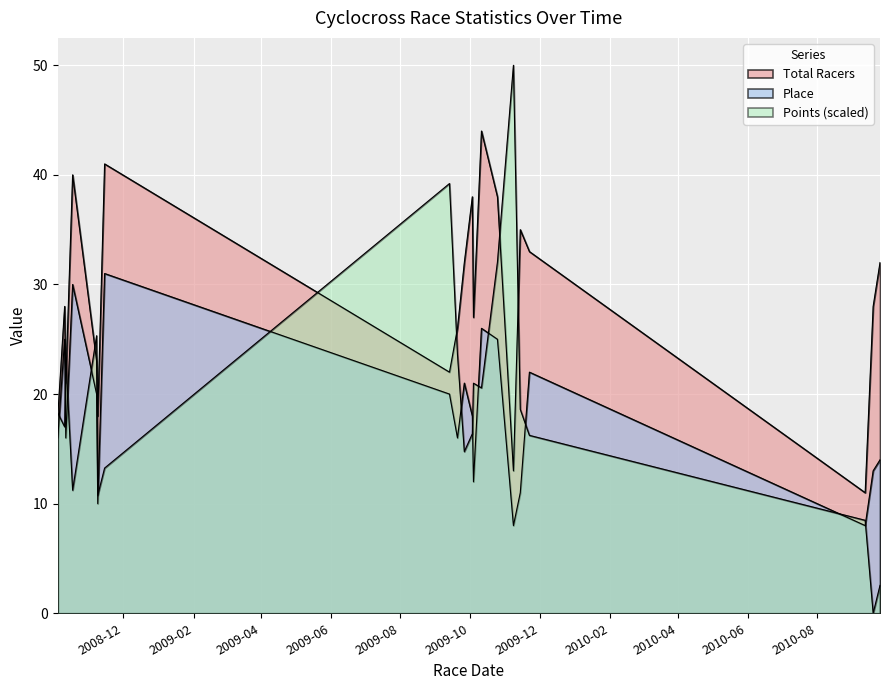

What is the maximum value shown in the chart?

50.0